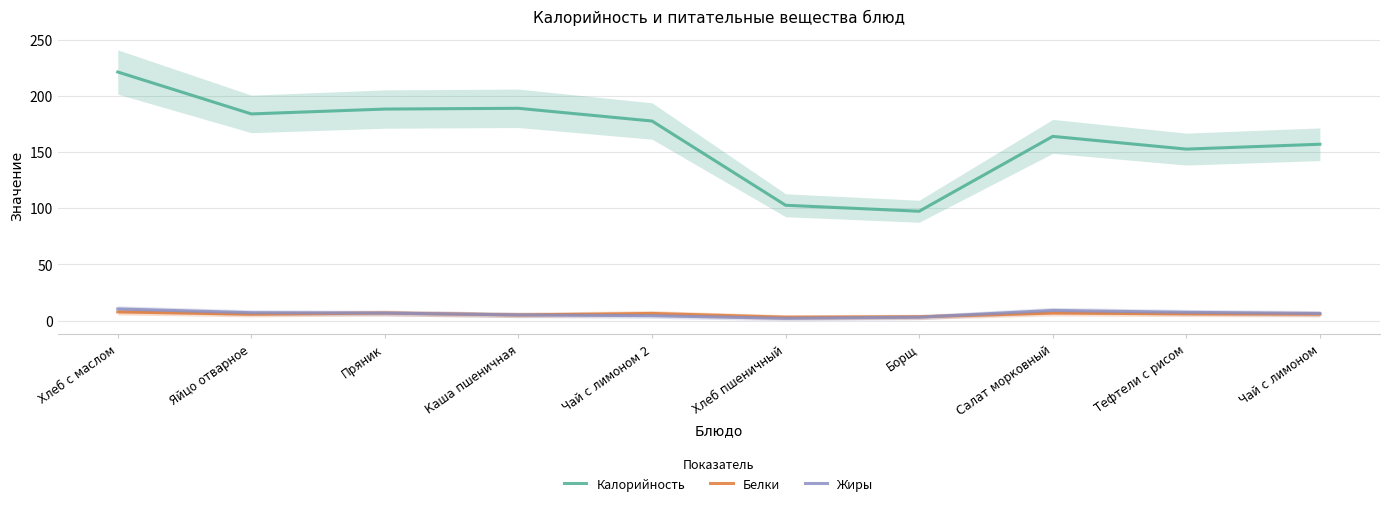

True or false: Калорийность has a value of 53.1 at Хлеб пшеничный.

False